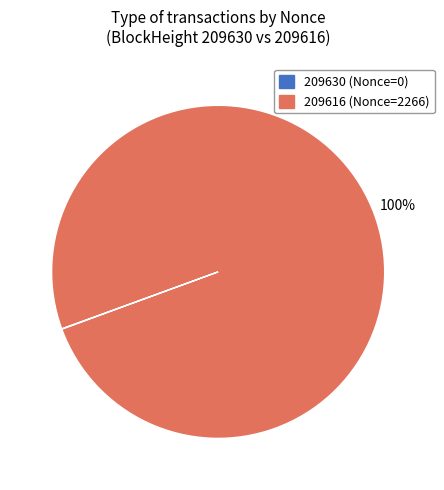

Is it true that 209616 (Nonce=2266) is 100% of the pie?

True